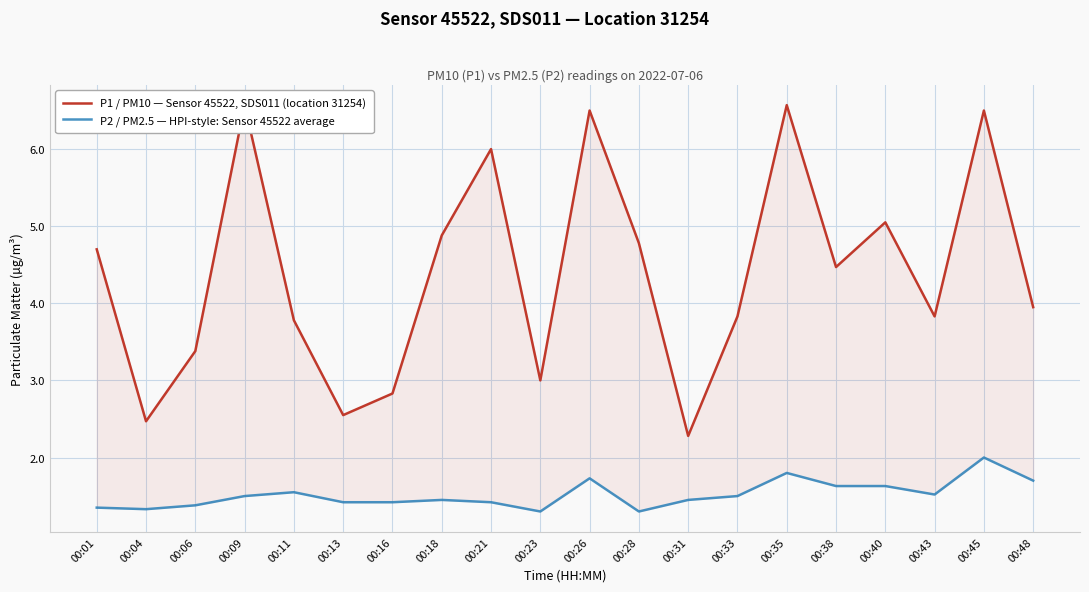

How many data points in P1 / PM10 — Sensor 45522, SDS011 (location 31254) are above 4?

10